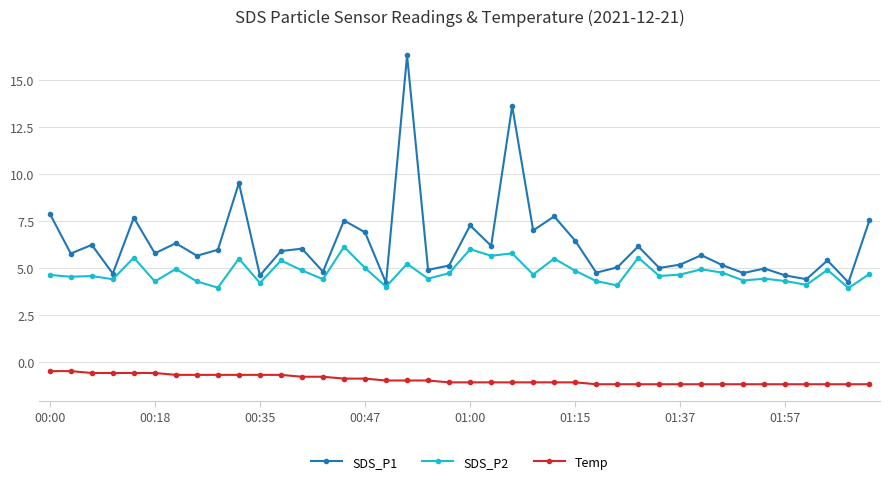

True or false: Temp and SDS_P1 cross at least once.

False